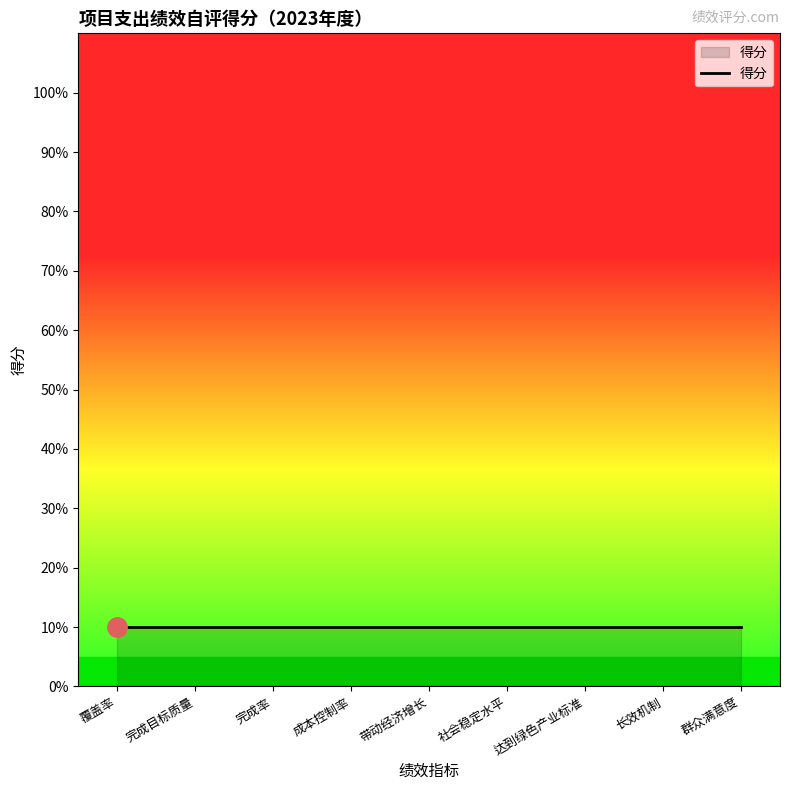

At which category does the chart reach its minimum across all series?

覆盖率